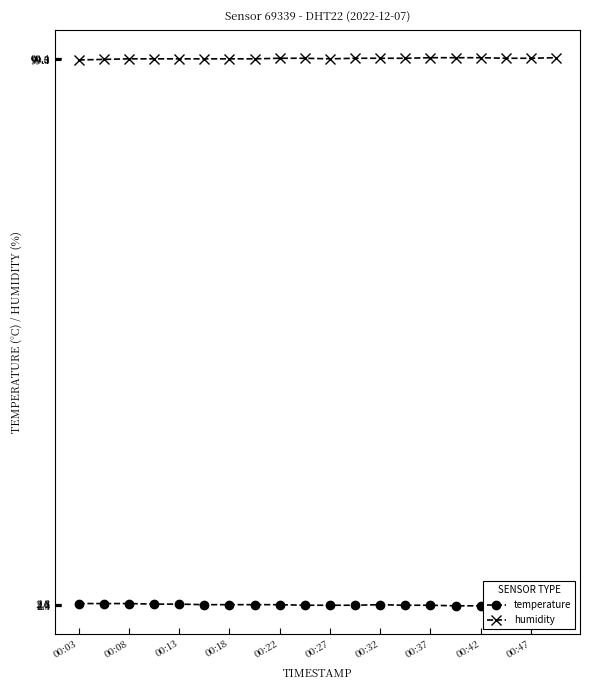

True or false: humidity has a value of 99.3 at 00:47.

True